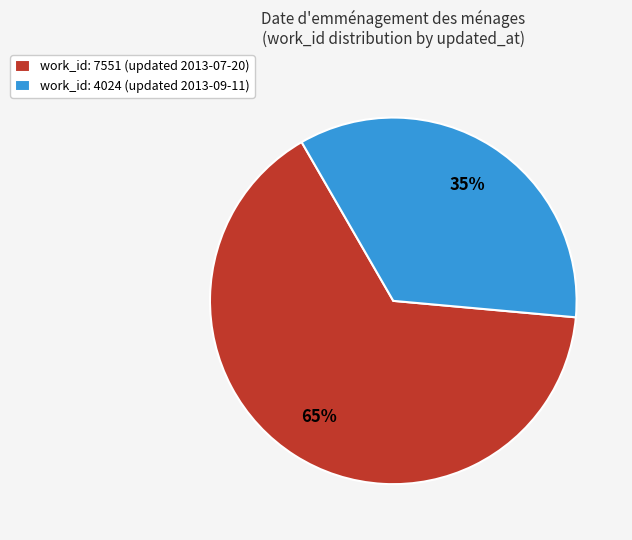

How many segments does this pie chart have?

2